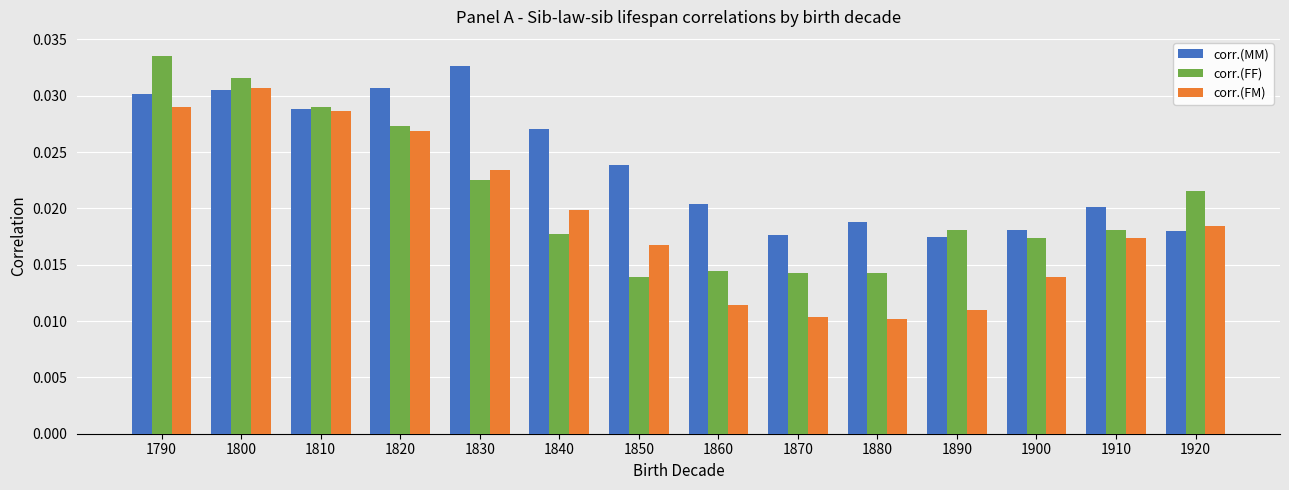

Rank the series by their average value, from lowest to highest.

corr.(FM), corr.(FF), corr.(MM)